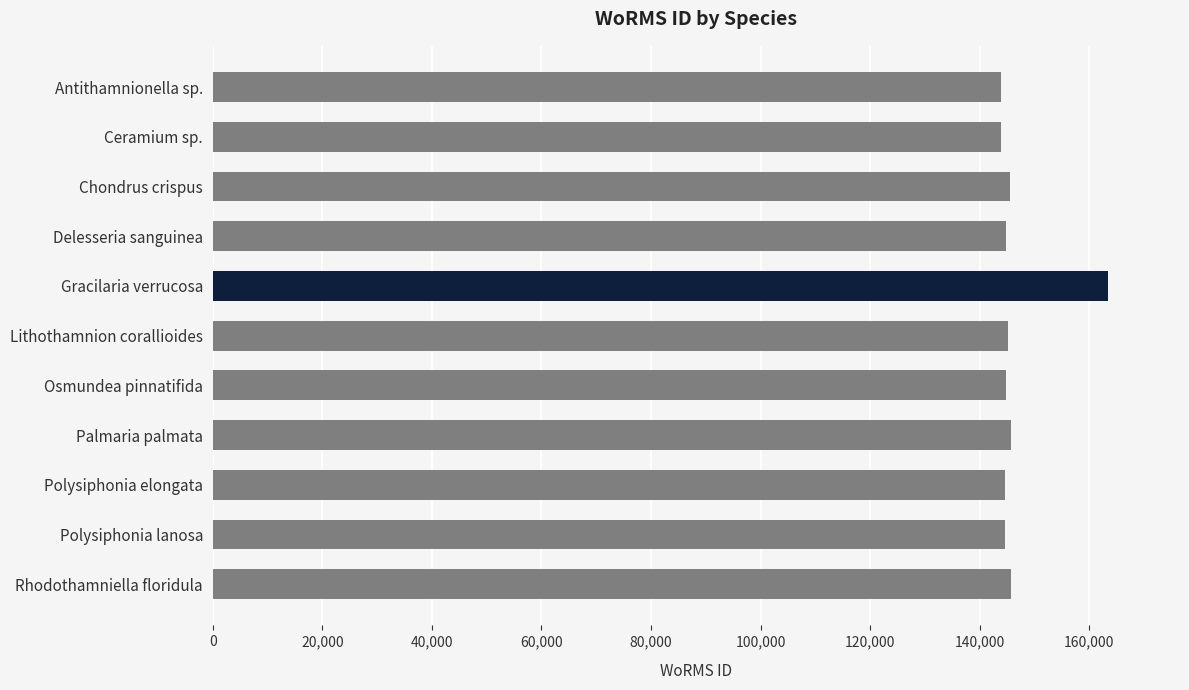

Count the number of categories in the chart.

11